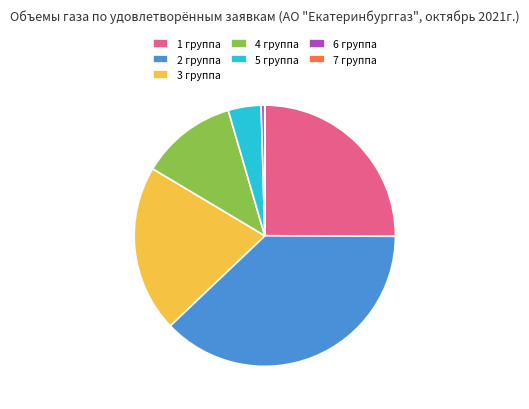

Do 4 группа and 1 группа together represent more than half of the pie?

No